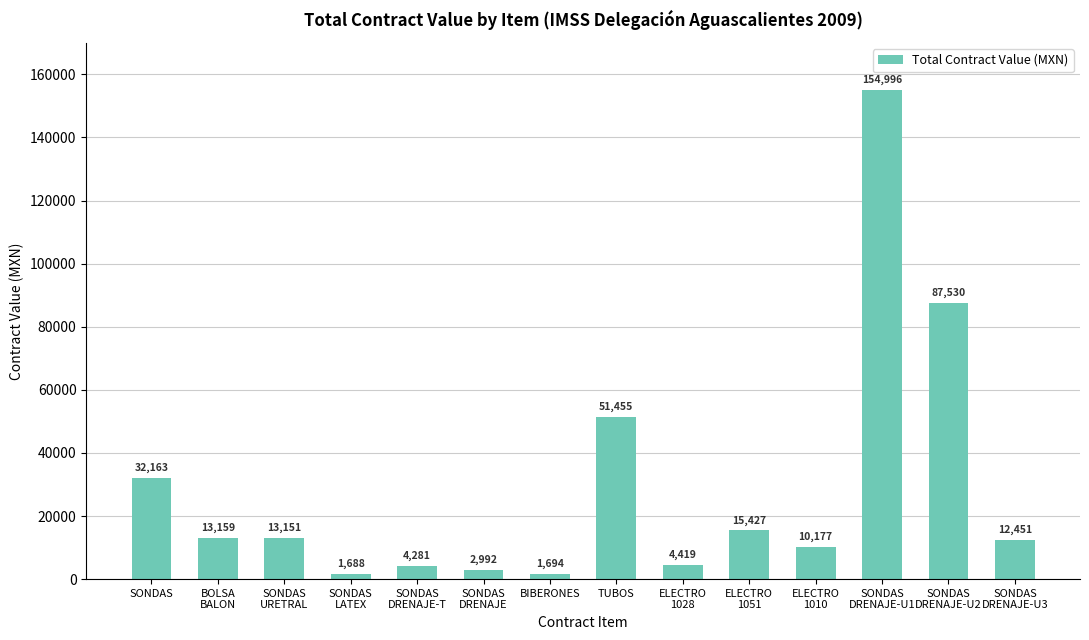

Are the bars horizontal?

No